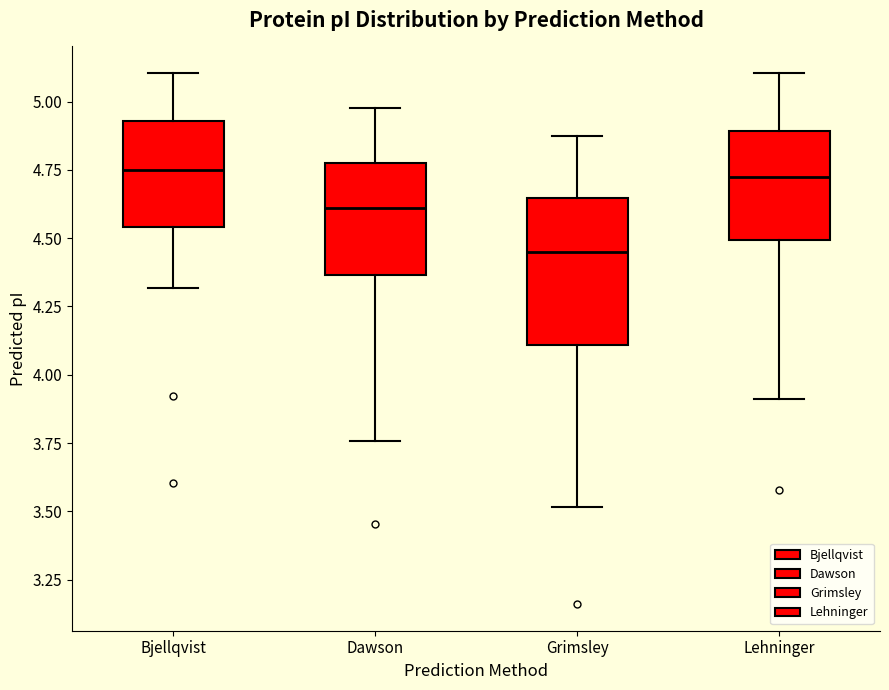

Reading left to right, transcribe this box plot: for each box, give where its median line is, the range the box spans, and where its two whiskers end, as read against the y-axis. The values are not printed on the chart, so give them approximately, as read against the axis.

Bjellqvist: median 4.75, box 4.55 to 4.95, whiskers 4.30 to 5.10
Dawson: median 4.60, box 4.35 to 4.80, whiskers 3.75 to 5.00
Grimsley: median 4.45, box 4.10 to 4.65, whiskers 3.50 to 4.90
Lehninger: median 4.70, box 4.50 to 4.90, whiskers 3.90 to 5.10